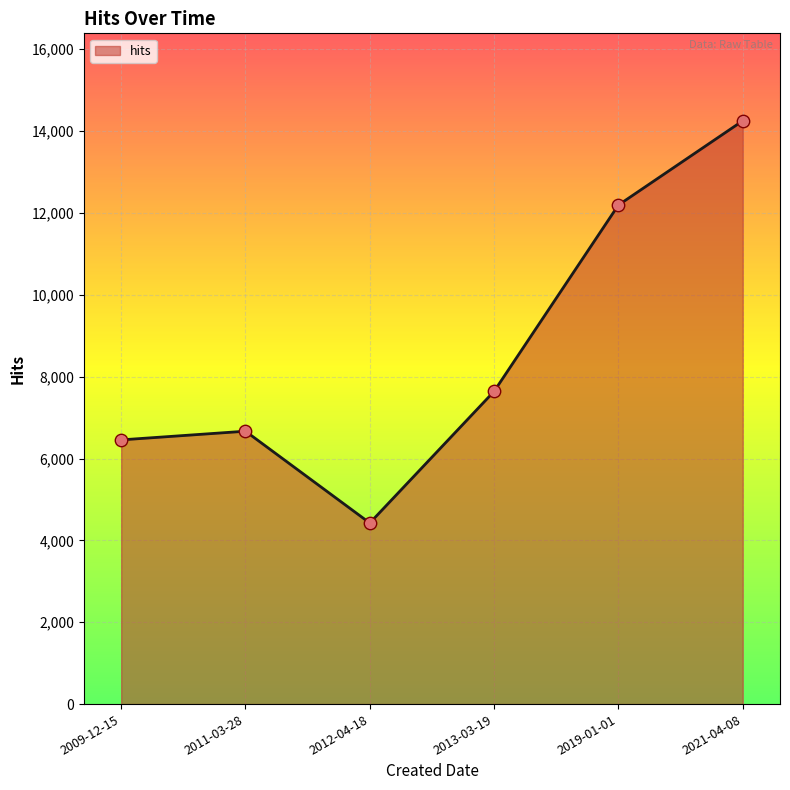

Between 2011-03-28 and 2019-01-01, which is larger?

2019-01-01